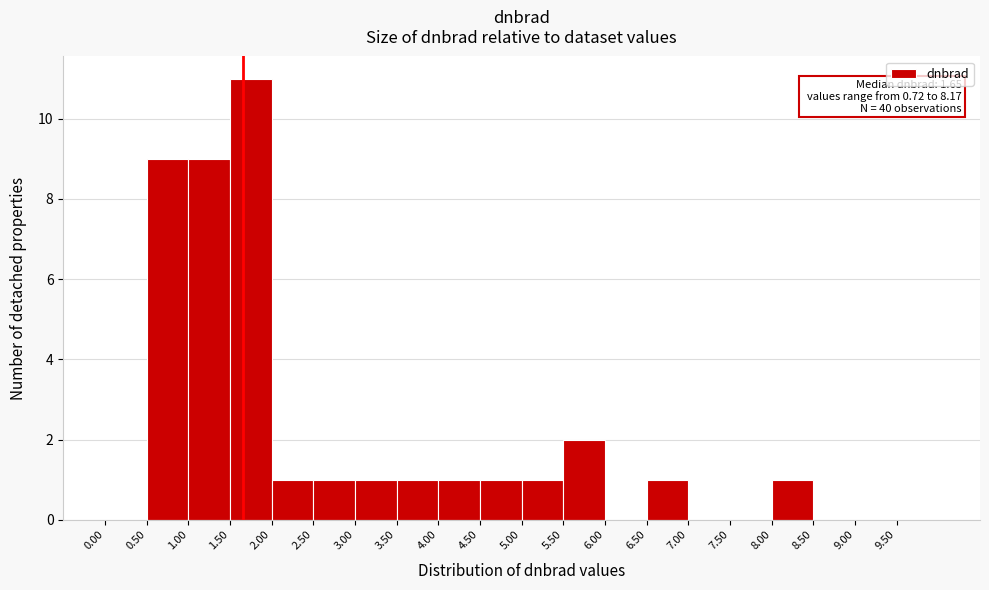

Which range on the x-axis has the tallest bar?

1.5 to 2.0